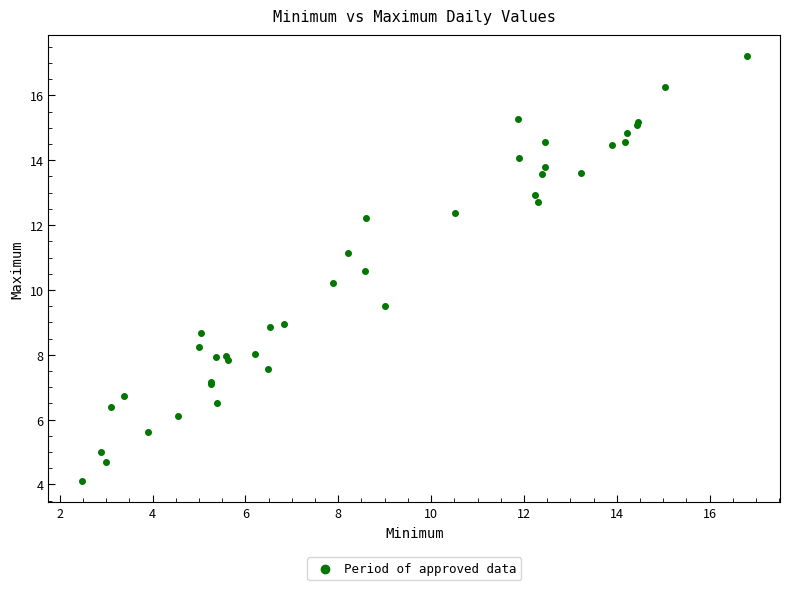

What Y value in the scatter plot is closest to 10?

10.2